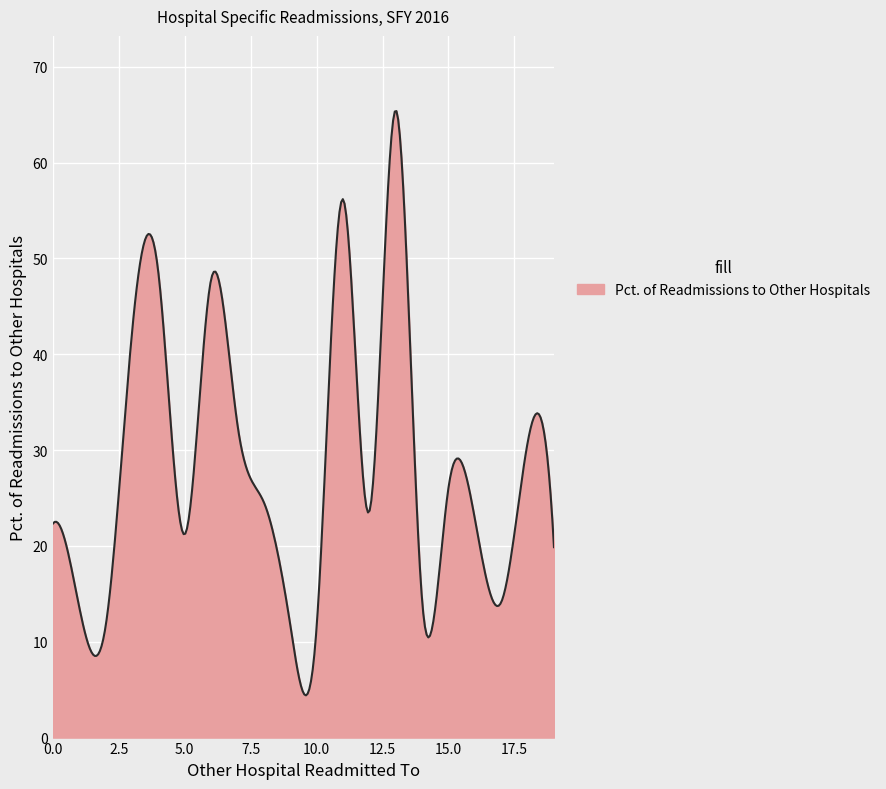

What is the difference between the maximum and minimum values?

61.0